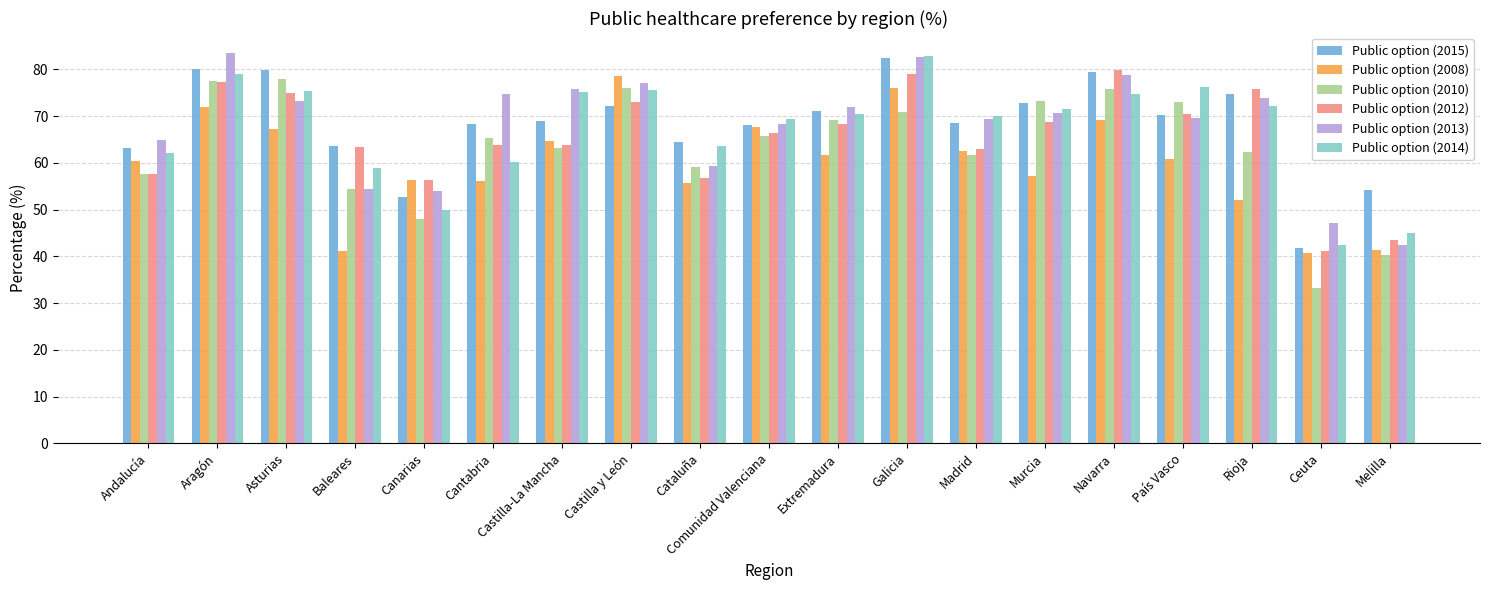

What is the spread (max minus min) of values at Madrid?

8.4